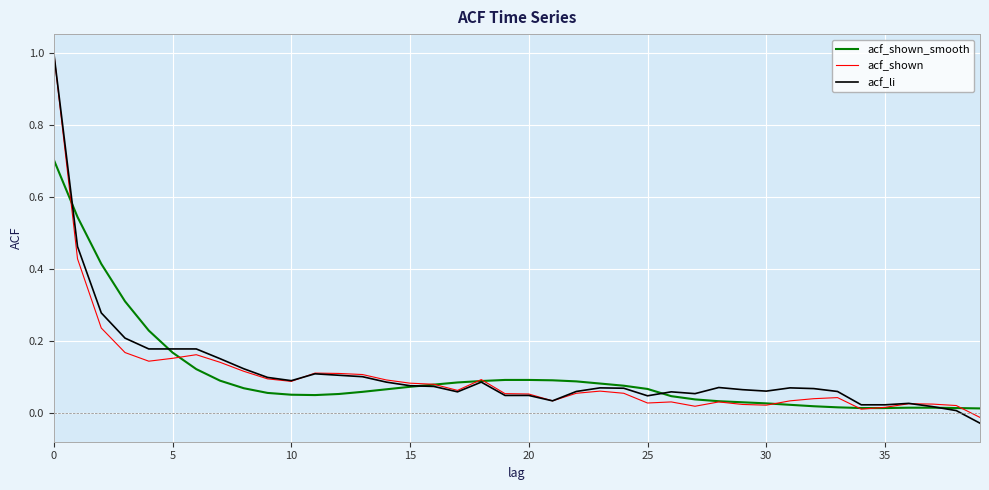

What is the maximum value shown in the chart?

1.0